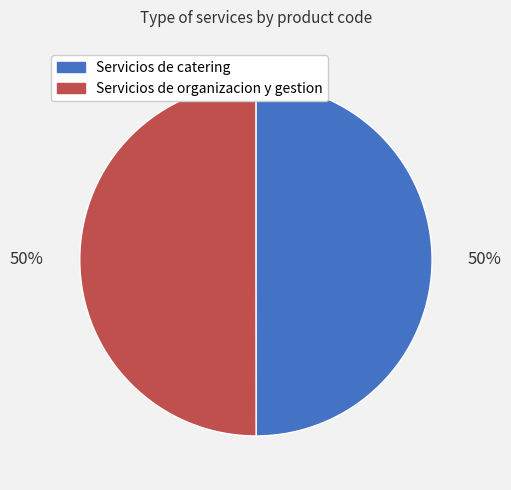

To the nearest percent, what is the combined percentage of Servicios de catering and Servicios de organizacion y gestion?

100%